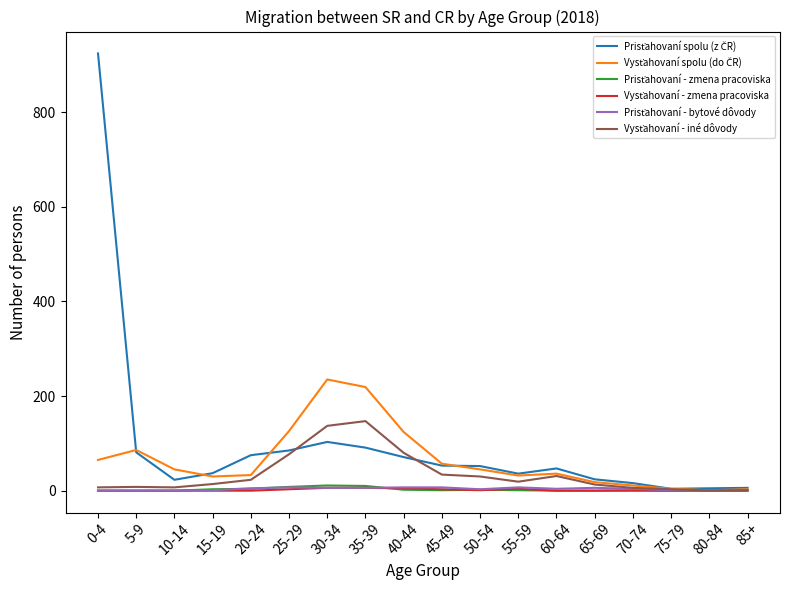

At which category is the sum across all series the highest?

0-4